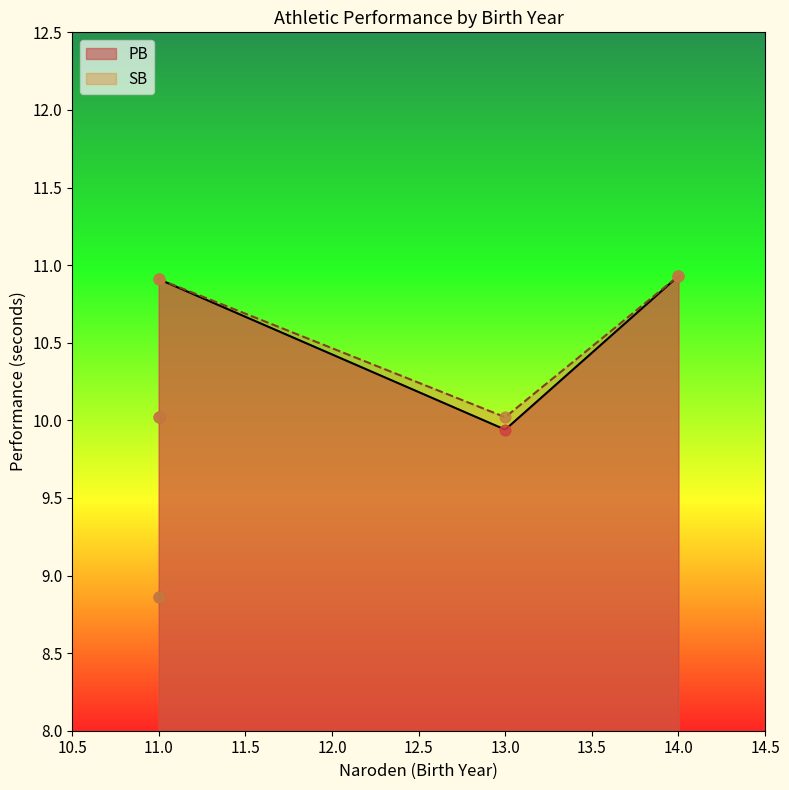

Which series contains the highest Y value?

PB